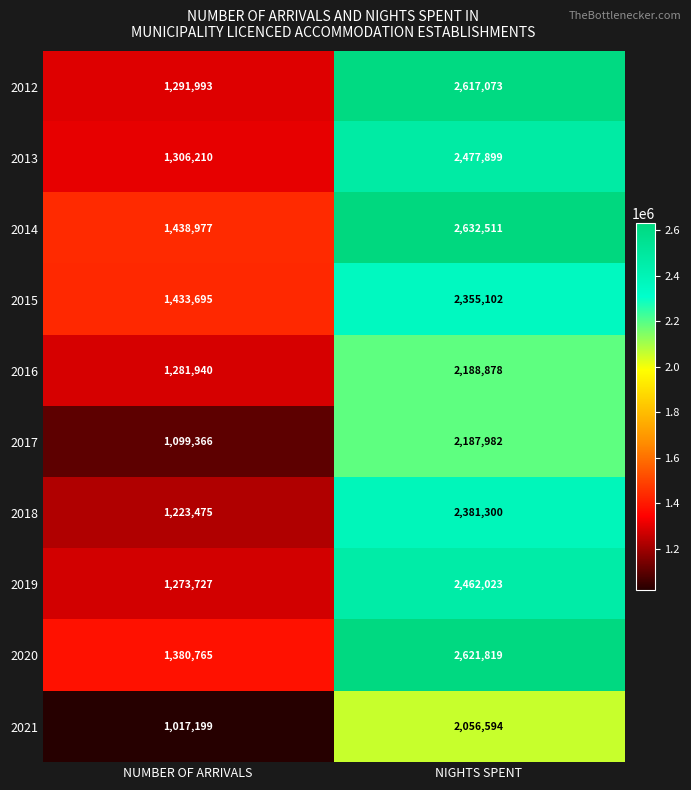

Which label corresponds to the smallest value in the chart?

NUMBER OF ARRIVALS